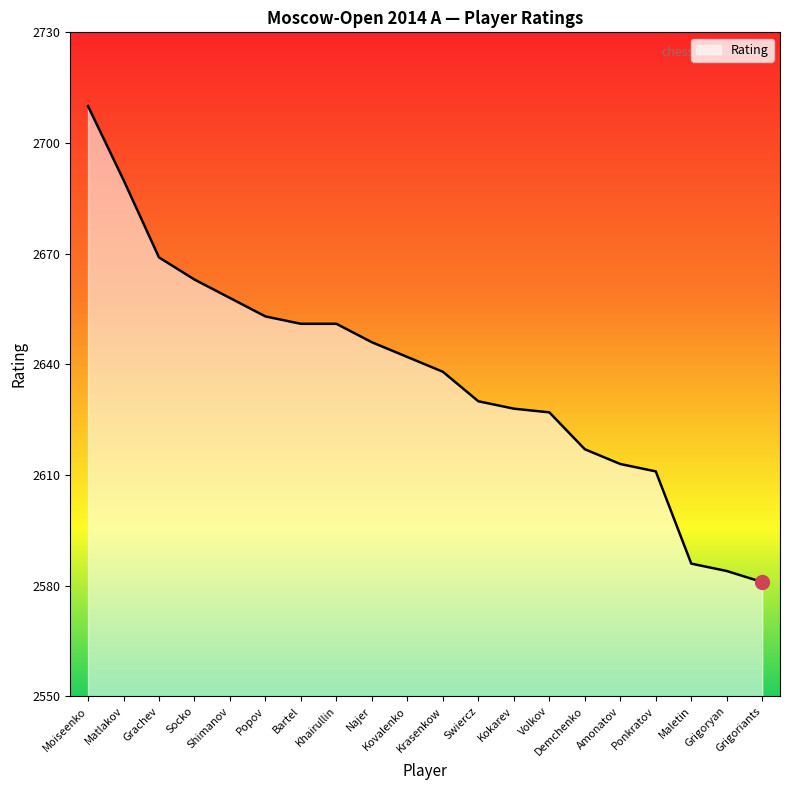

Approximately how many times larger is the value at Demchenko compared to Swiercz?

1.0